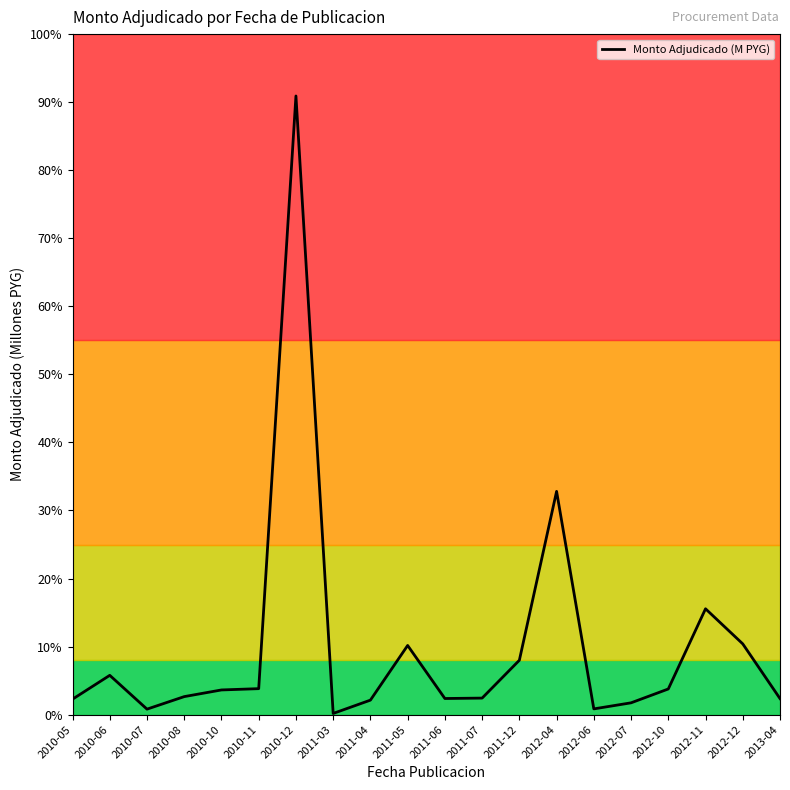

Reading left to right, extract all data points from this chart.

2010-05=7.4	2010-06=18.8	2010-07=2.6	2010-08=8.6	2010-10=11.8	2010-11=12.4	2010-12=295.8	2011-03=0.6	2011-04=6.9	2011-05=33.1	2011-06=7.7	2011-07=7.9	2011-12=26.0	2012-04=106.7	2012-06=2.8	2012-07=5.7	2012-10=12.3	2012-11=50.6	2012-12=33.8	2013-04=7.7